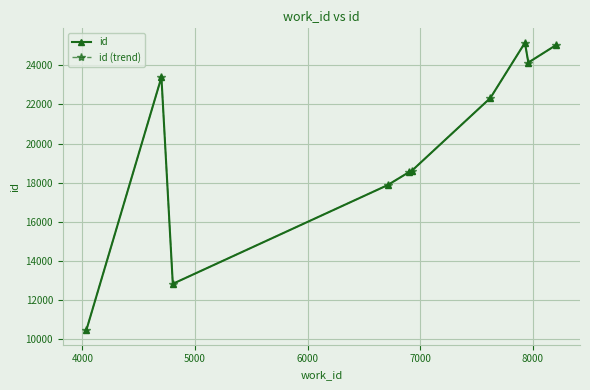

What is the average value of the id series?

19837